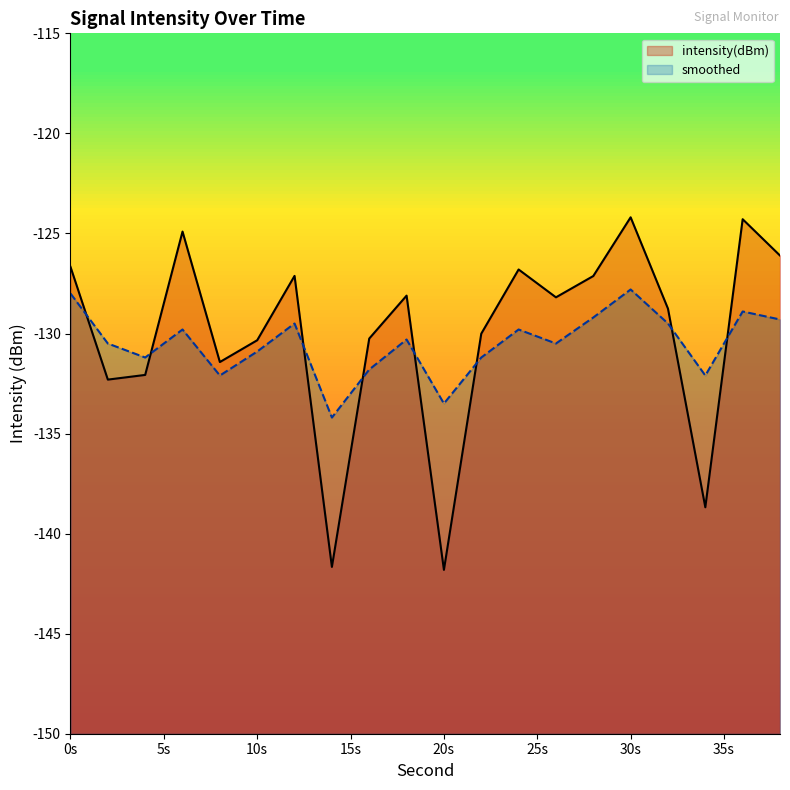

Which series has the largest total across all categories?

intensity(dBm)